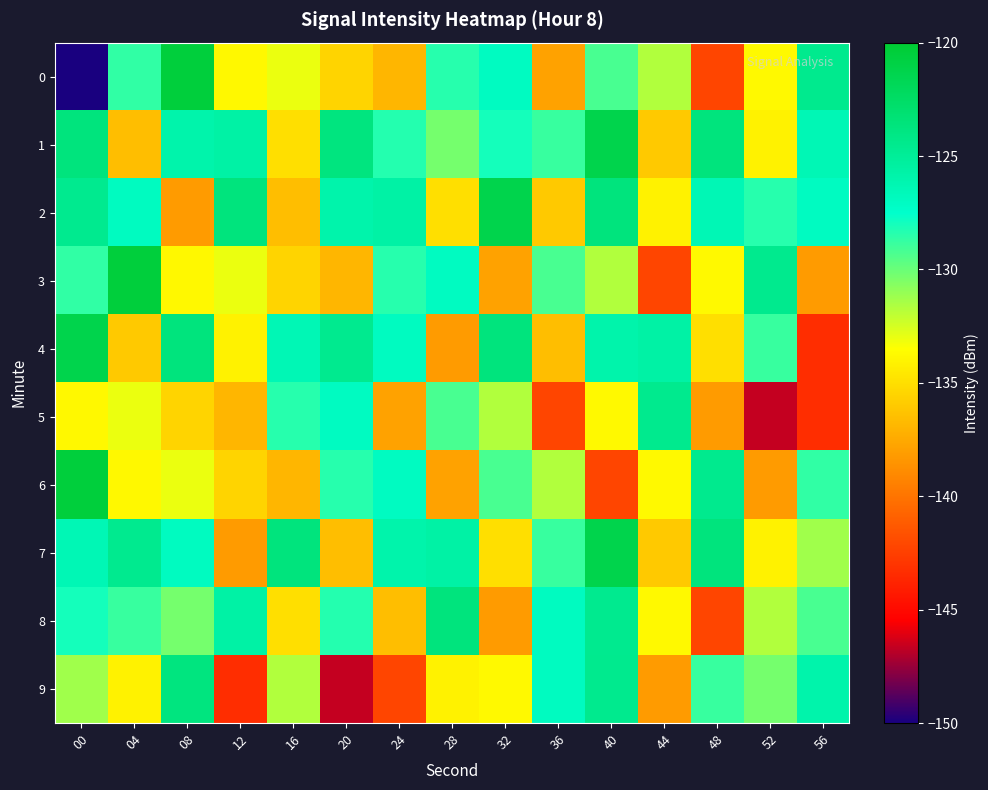

At which category is the sum across all series the highest?

40